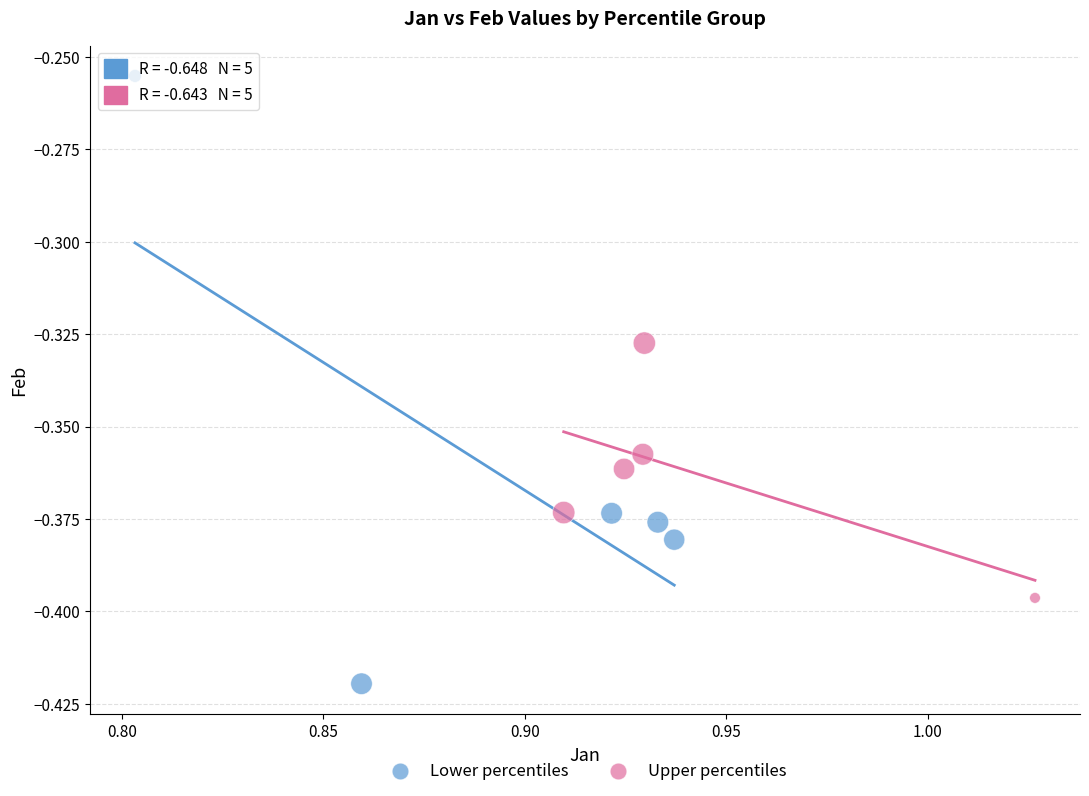

Which series has the largest Y range (max minus min)?

Lower percentiles